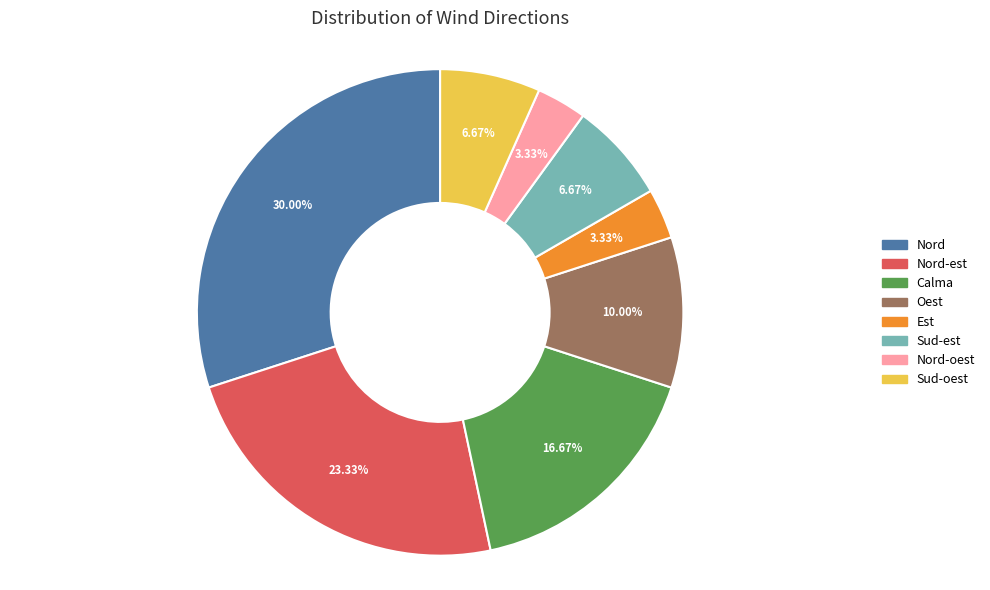

Count the number of slices in the pie.

8